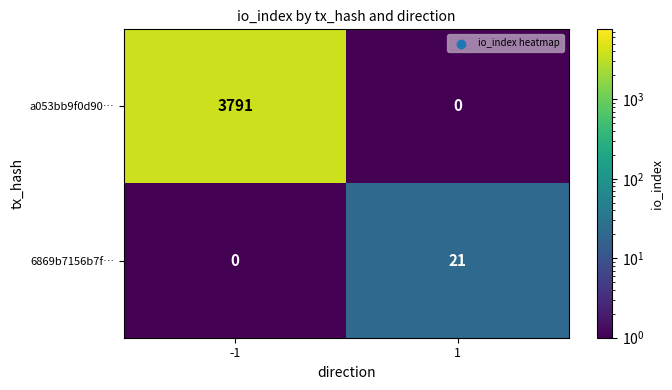

Which series has the largest total across all categories?

a053bb9f0d90…